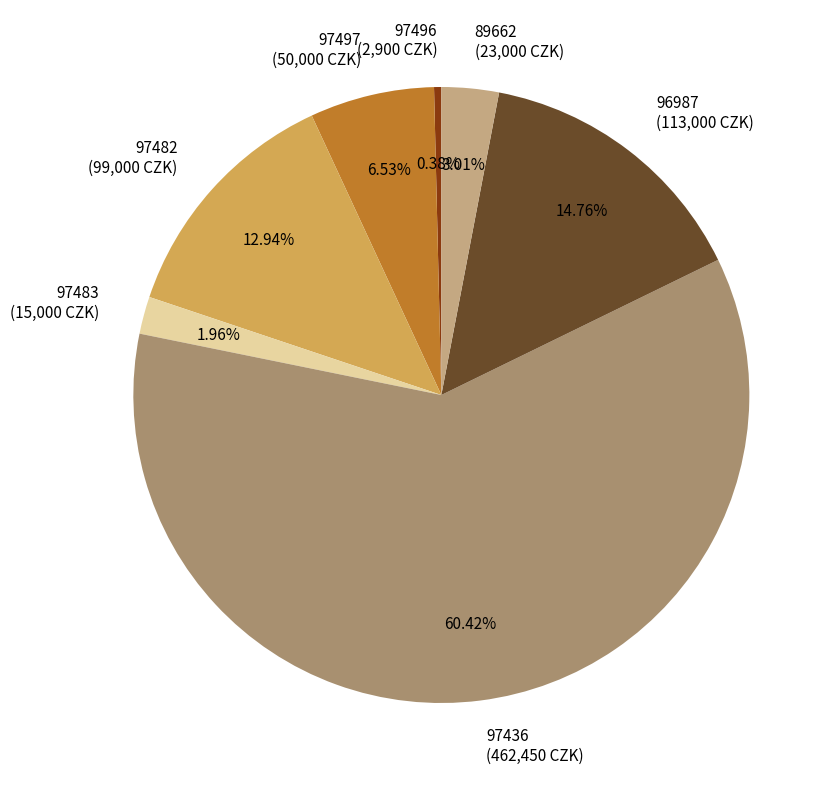

To the nearest percent, what is the difference between the largest and smallest slice percentages?

60%